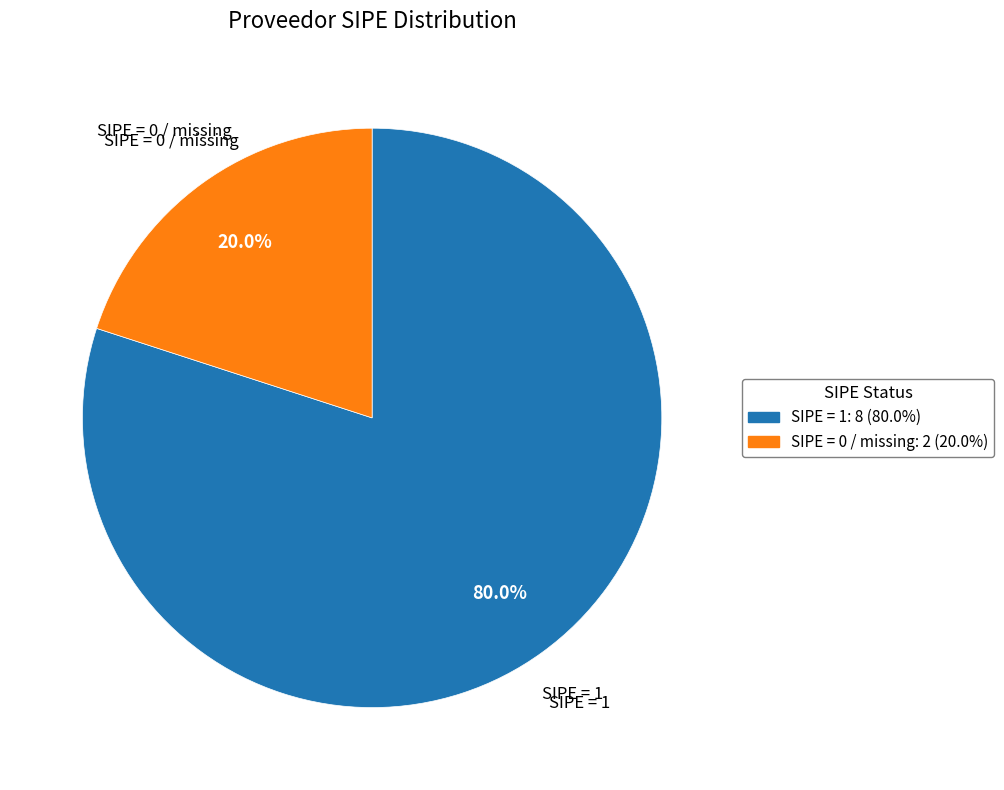

Is there a majority slice in this chart?

Yes